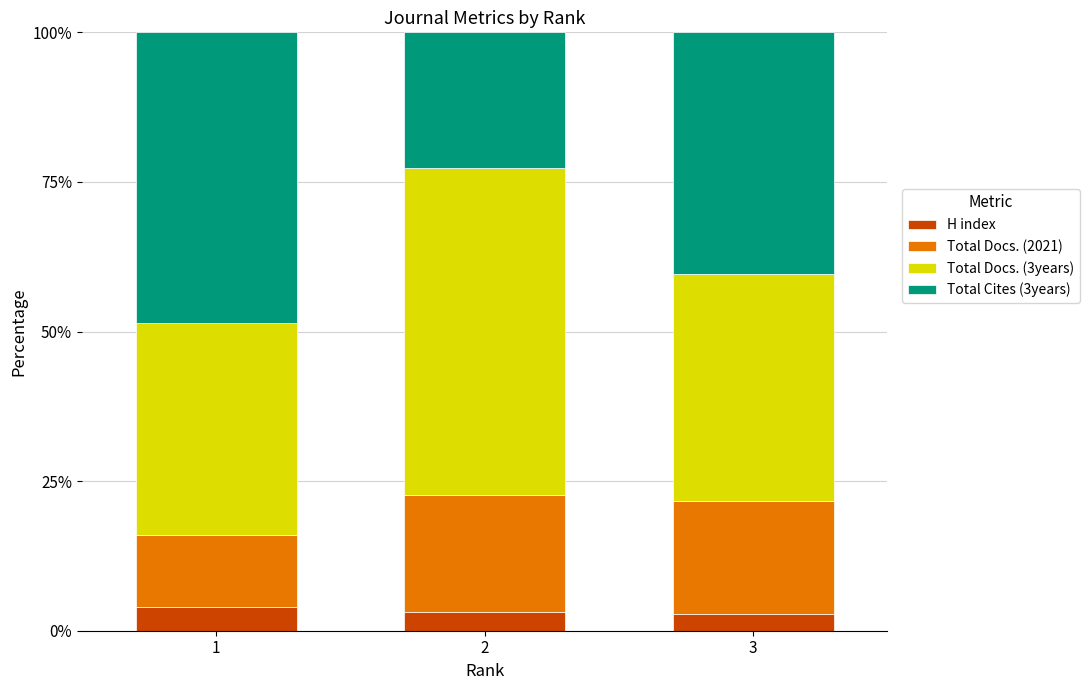

What is the value of the H index bar at the 3rd from the left?

2.9